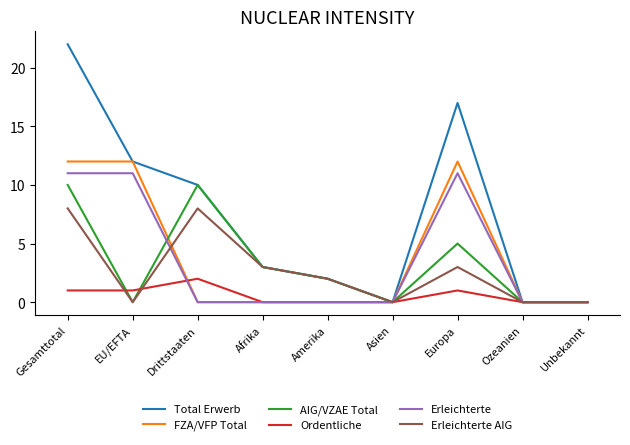

Which series has the widest spread of values?

Total Erwerb